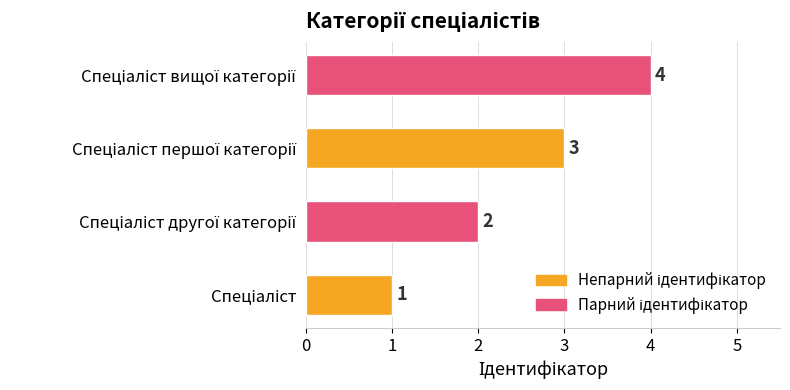

How many data points does each series have?

4